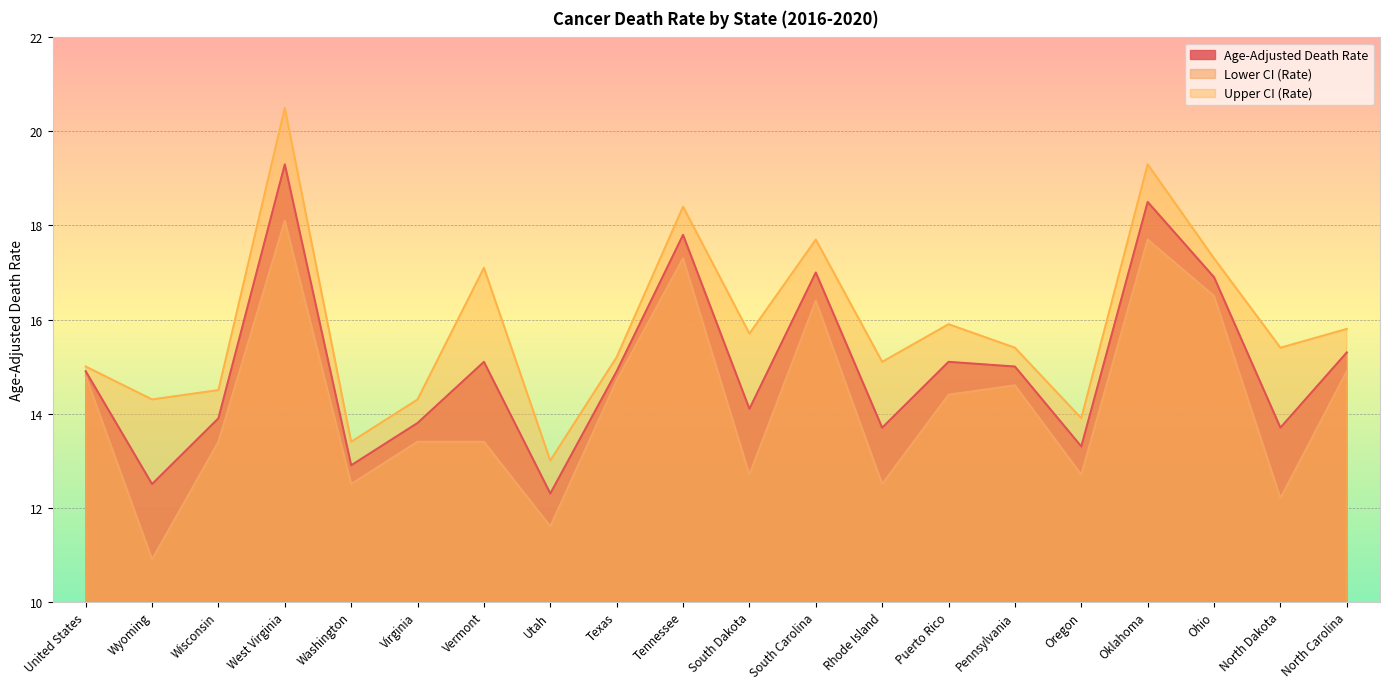

Between Utah and Tennessee, which is larger?

Tennessee